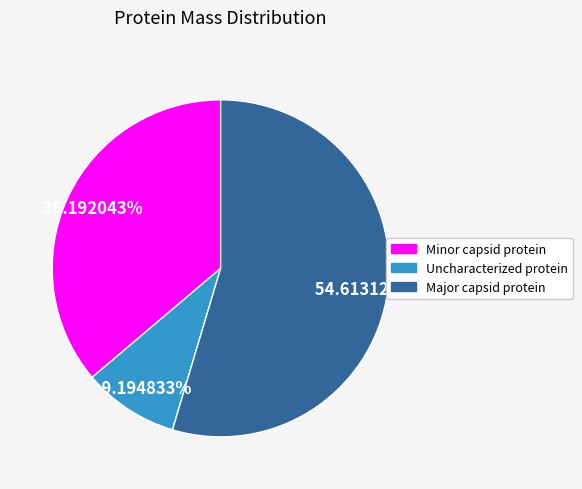

What is the smallest slice in the pie chart?

Uncharacterized protein